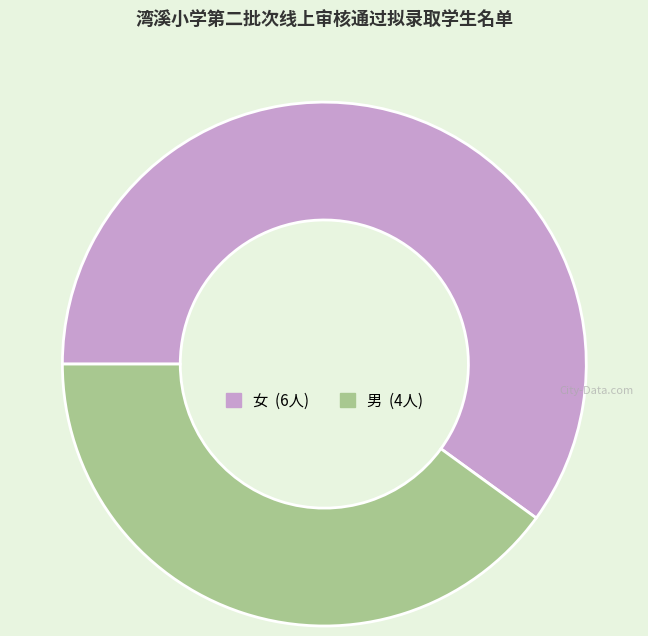

Combined, do 男 and 女 account for over 50%?

Yes